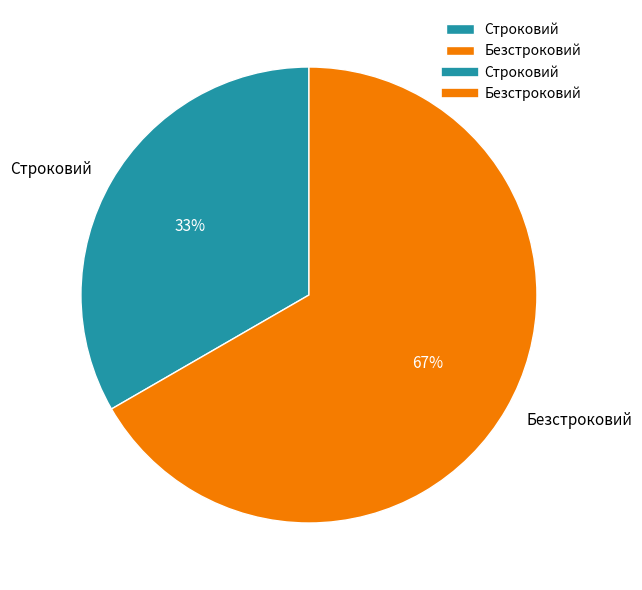

To the nearest percent, what percentage of the pie is Безстроковий?

67%